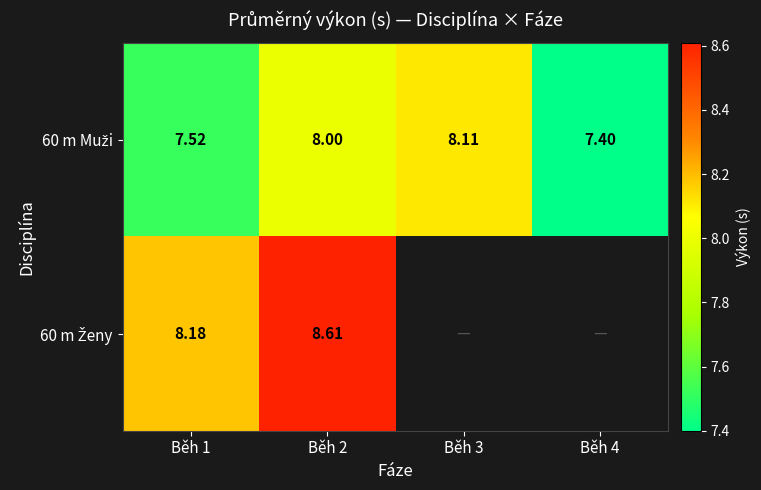

Between Běh 2 and Běh 4, which series saw the biggest shift?

60 m Muži